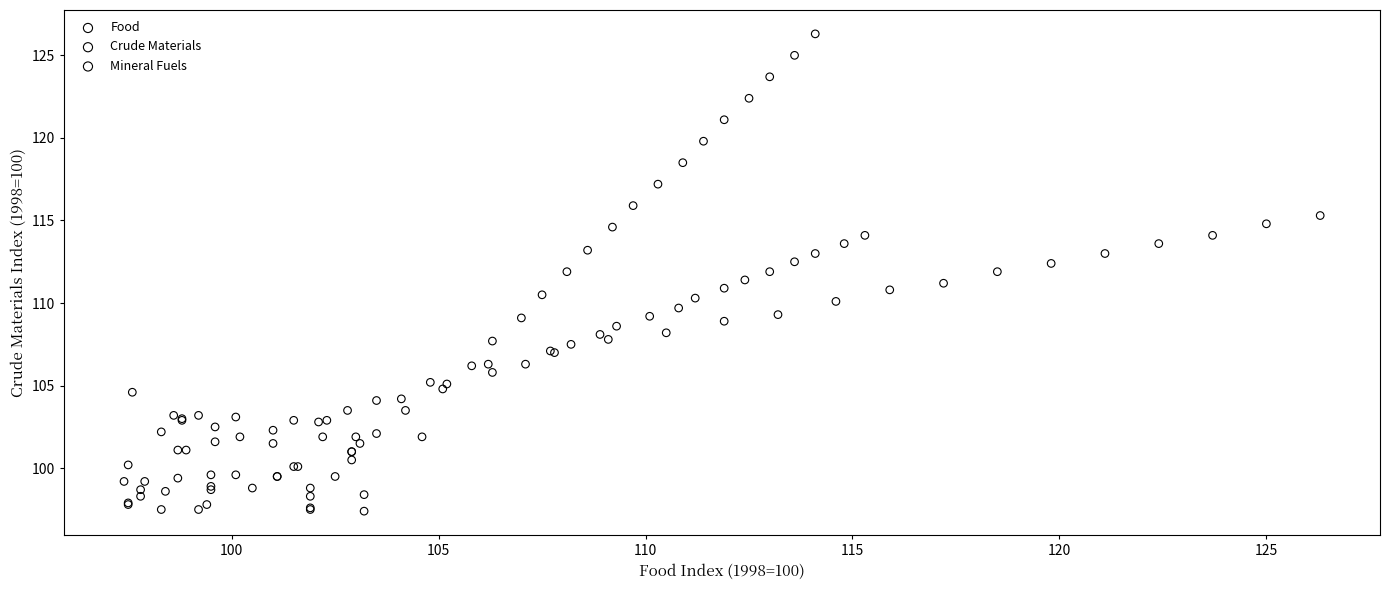

Which series contains the highest Y value?

Crude Materials